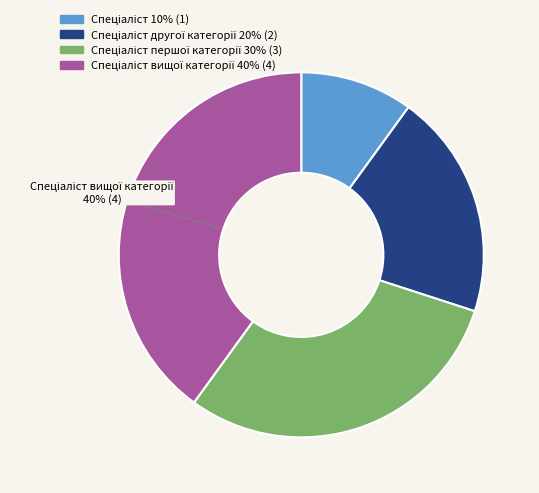

To the nearest percent, what is the difference between the largest and smallest slice percentages?

30%